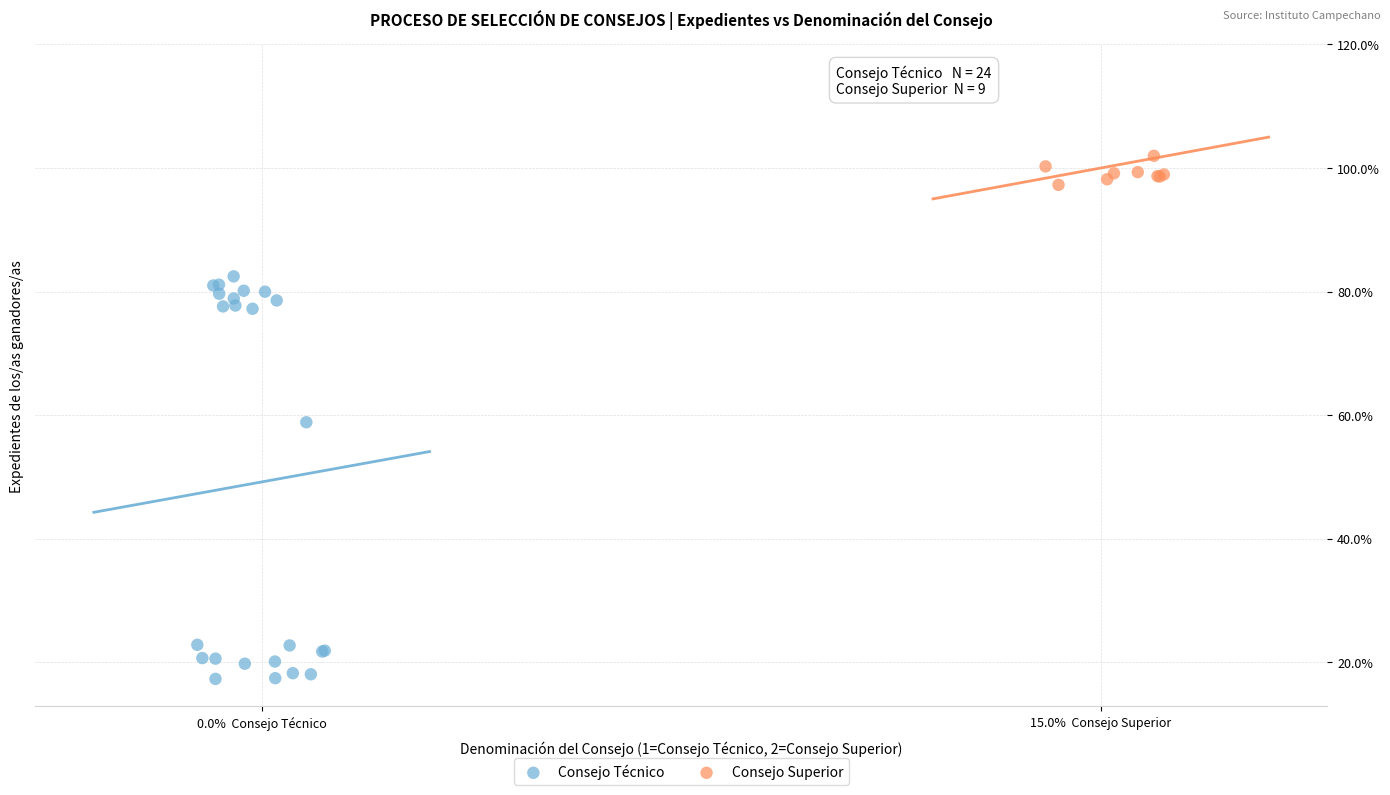

What are all the series names shown in the legend?

Consejo Técnico, Consejo Superior